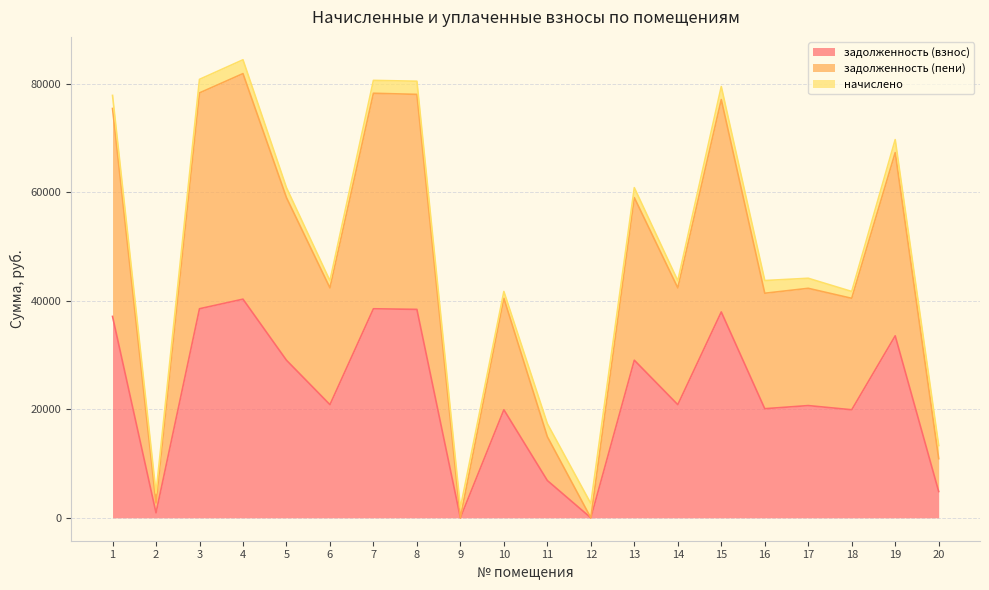

At which category does задолженность (взнос) reach its first local peak?

4